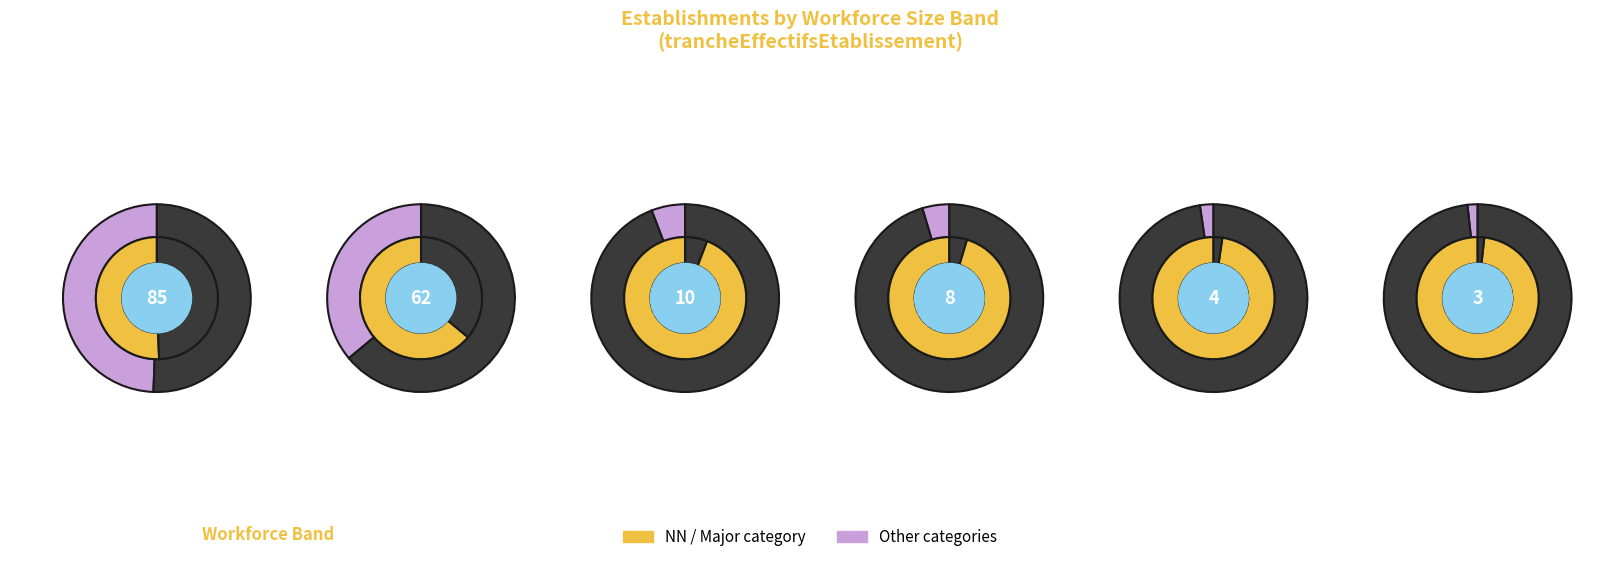

Which slice is the smallest?

03